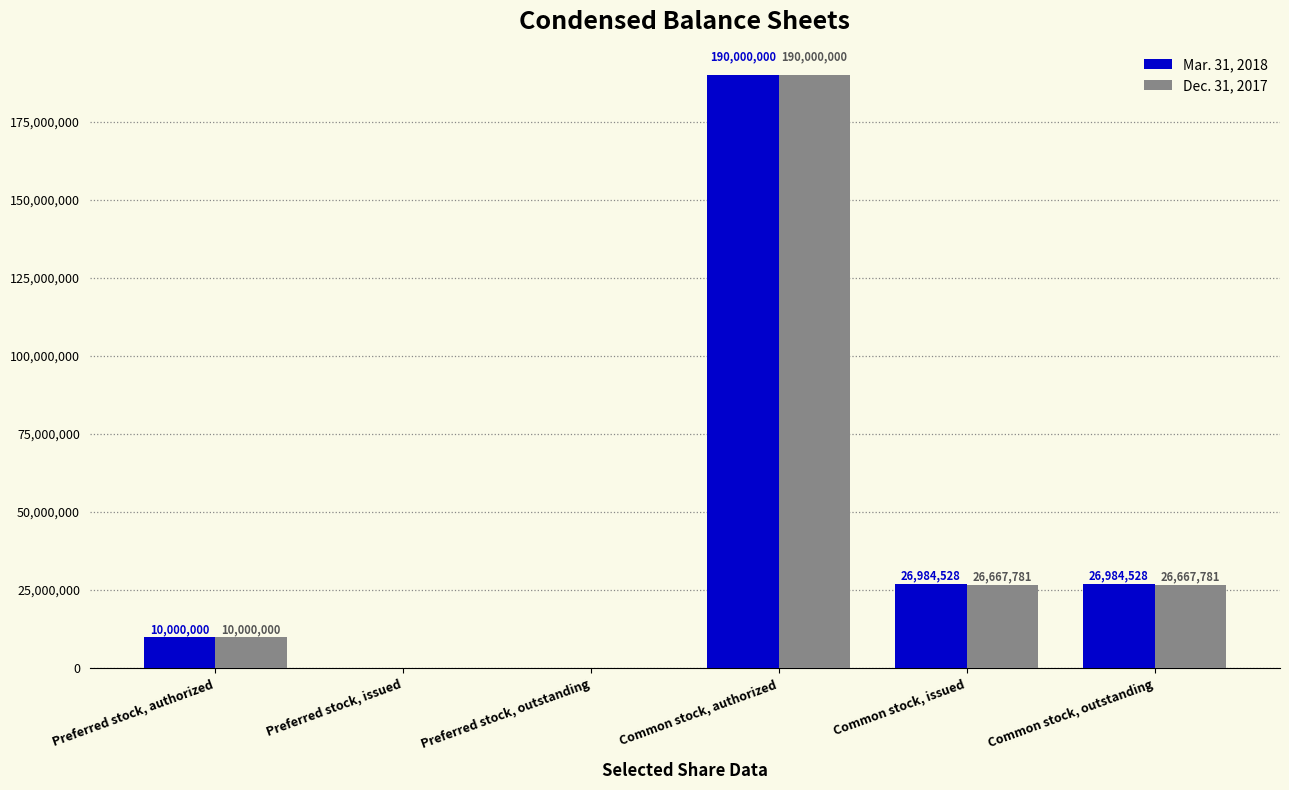

The Mar. 31, 2018 series shows 12614797 at Common stock, issued. True or false?

False